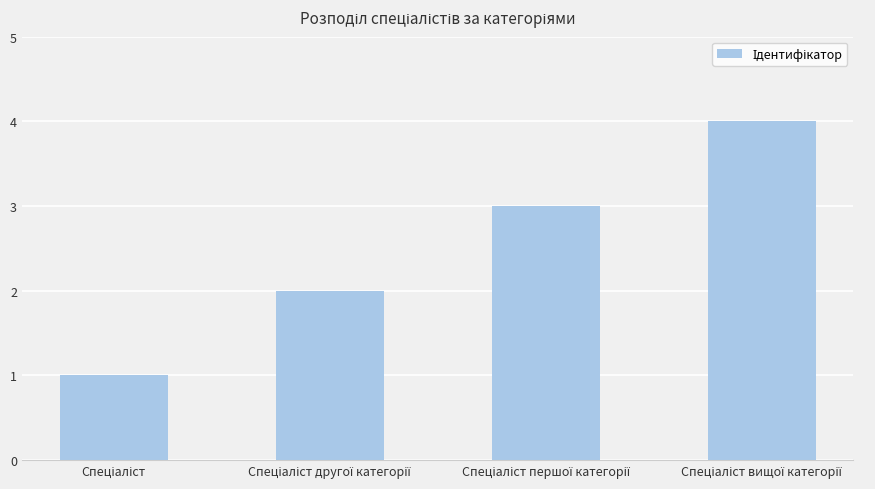

How many series are shown in this chart?

1